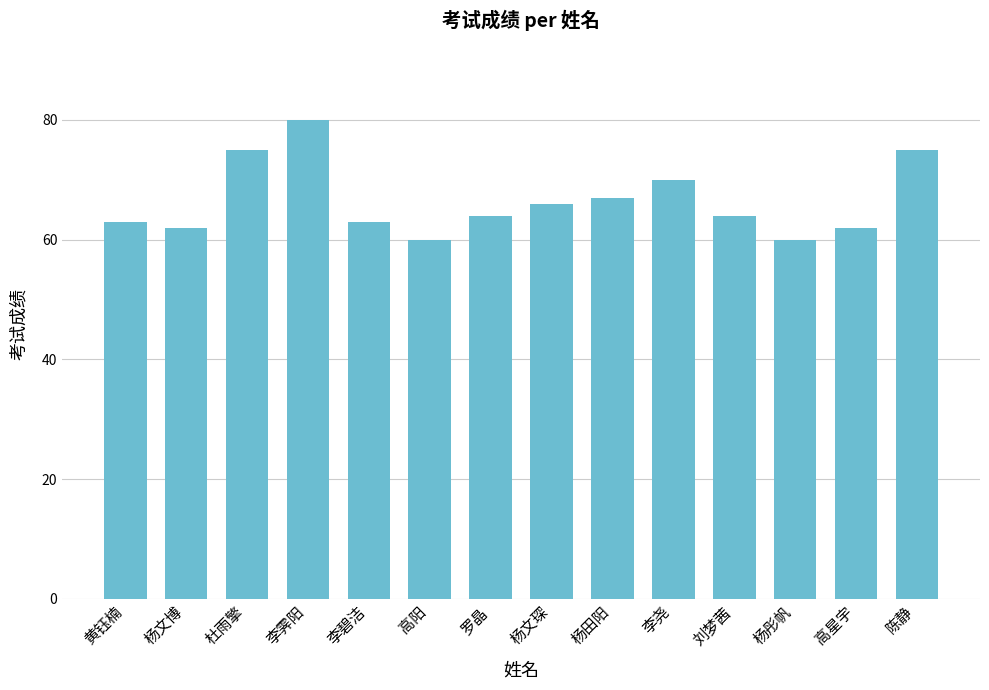

Between 陈静 and 李尧, which is larger?

陈静